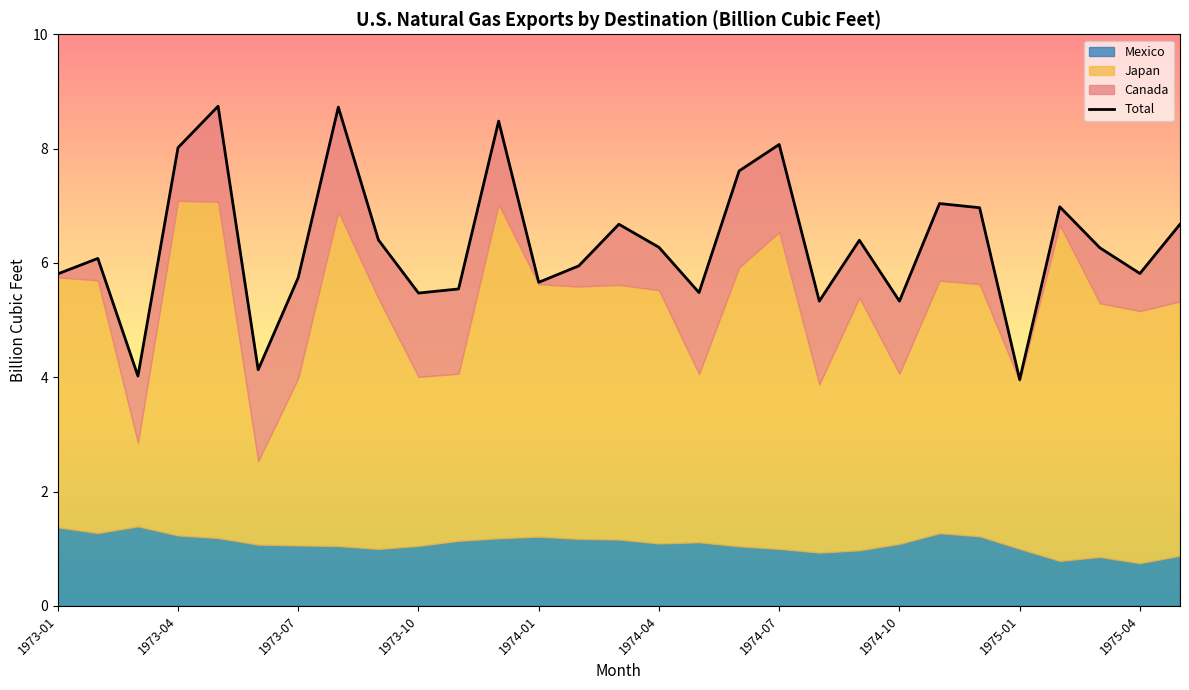

Where is the data nearest to the value 6?

13